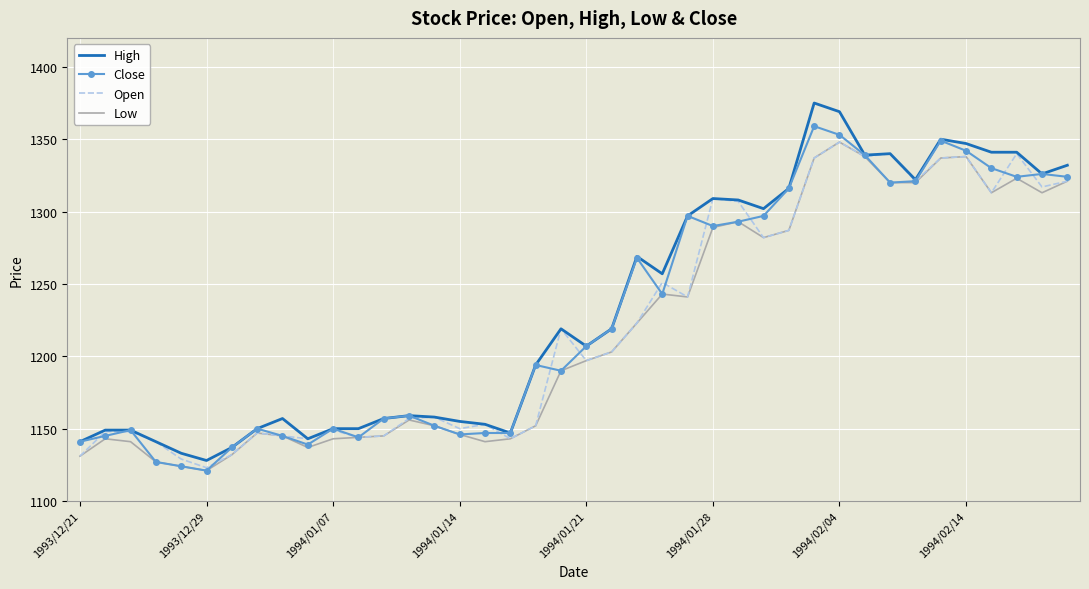

True or false: Low and Open cross at least once.

False